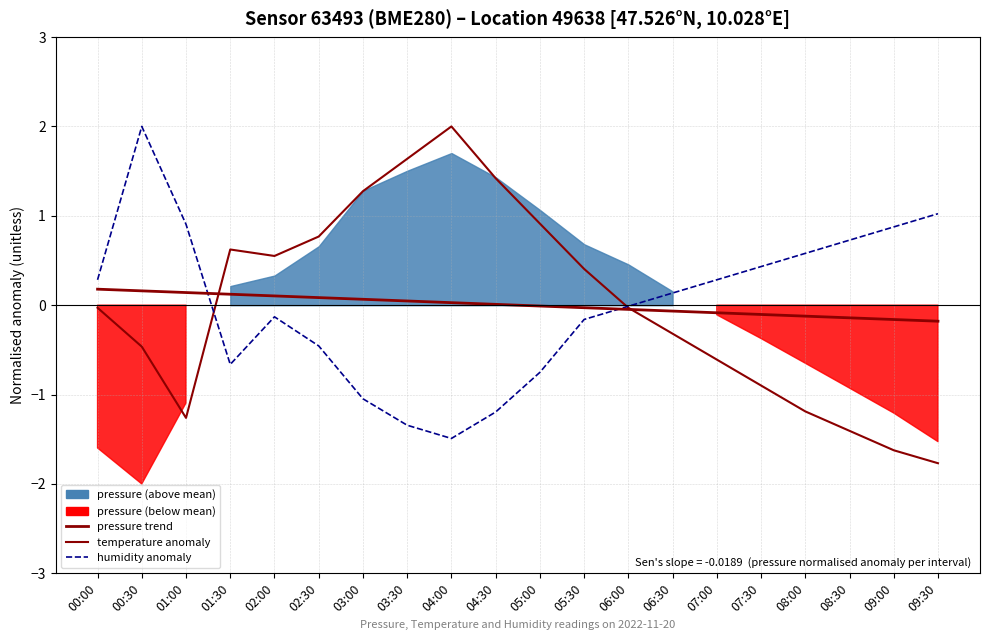

True or false: pressure trend has a value of 0.2 at 00:00.

True